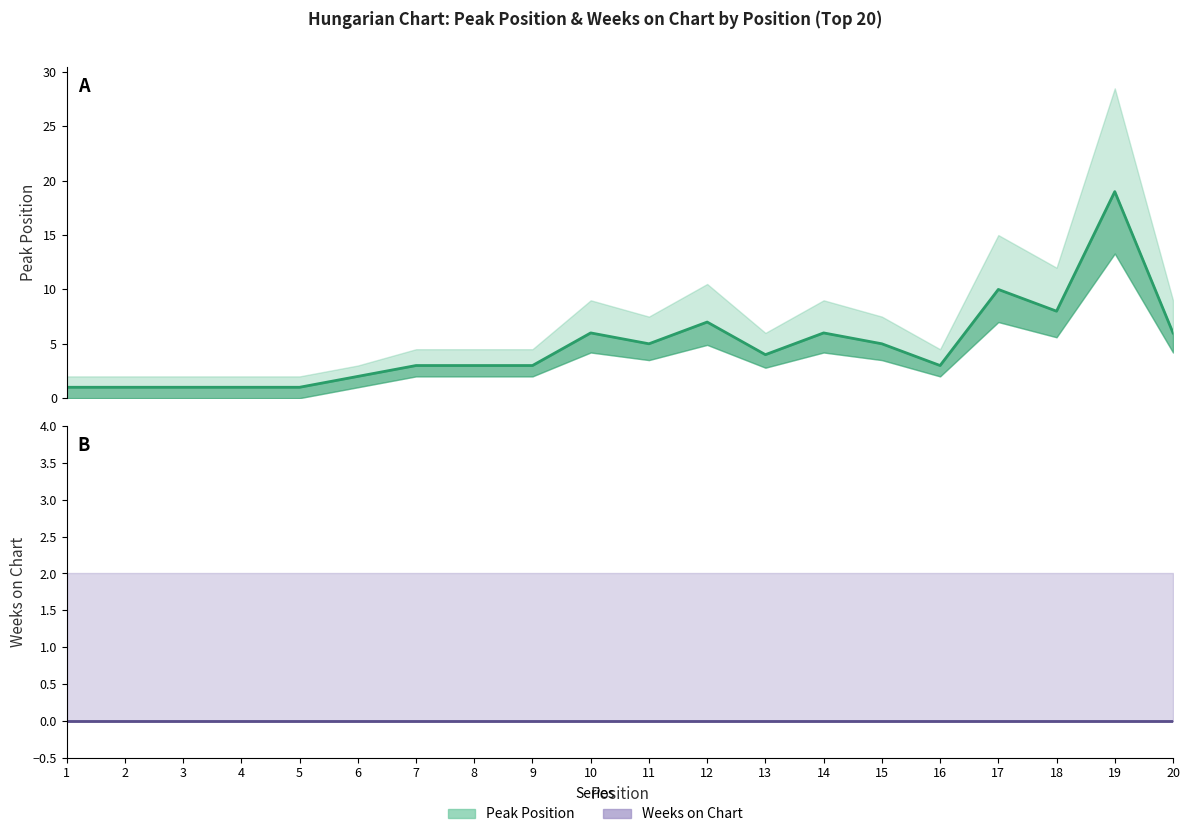

What is the approximate value at 12, to the nearest 10?

10